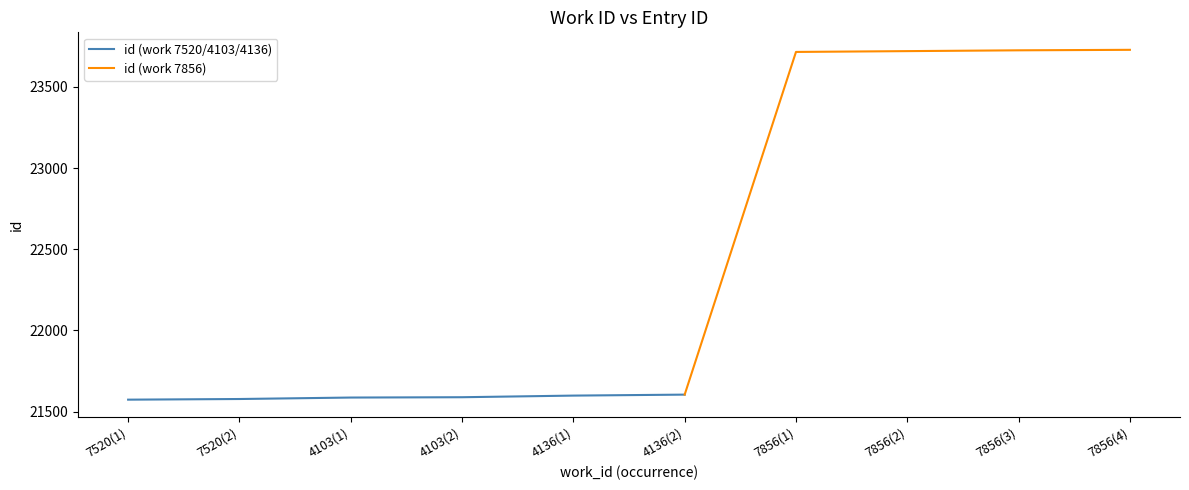

Reading left to right, list all the values displayed in this chart.

21574	21578	21587	21589	21599	21605	23715	23720	23725	23728